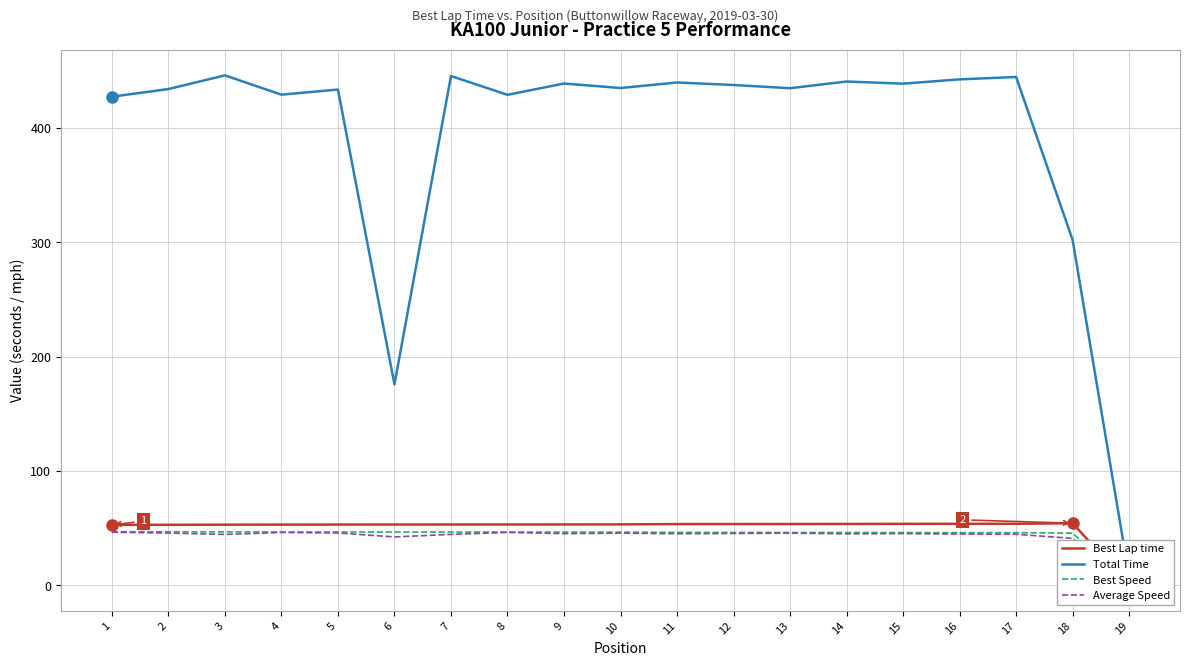

What is the total value across all series at 5?

579.3